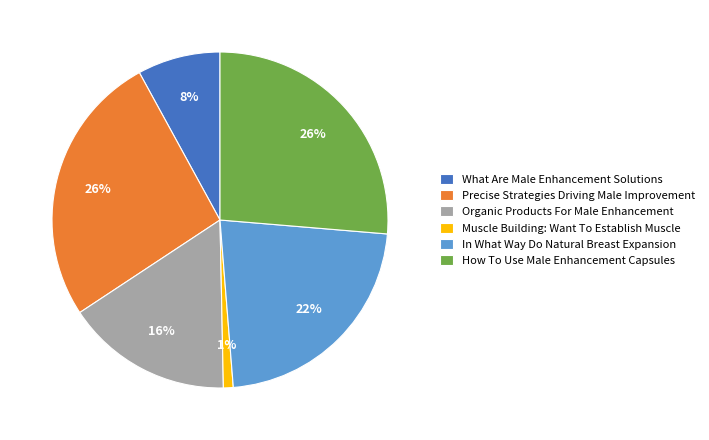

To the nearest percent, what is the difference between the largest and smallest slice percentages?

25%